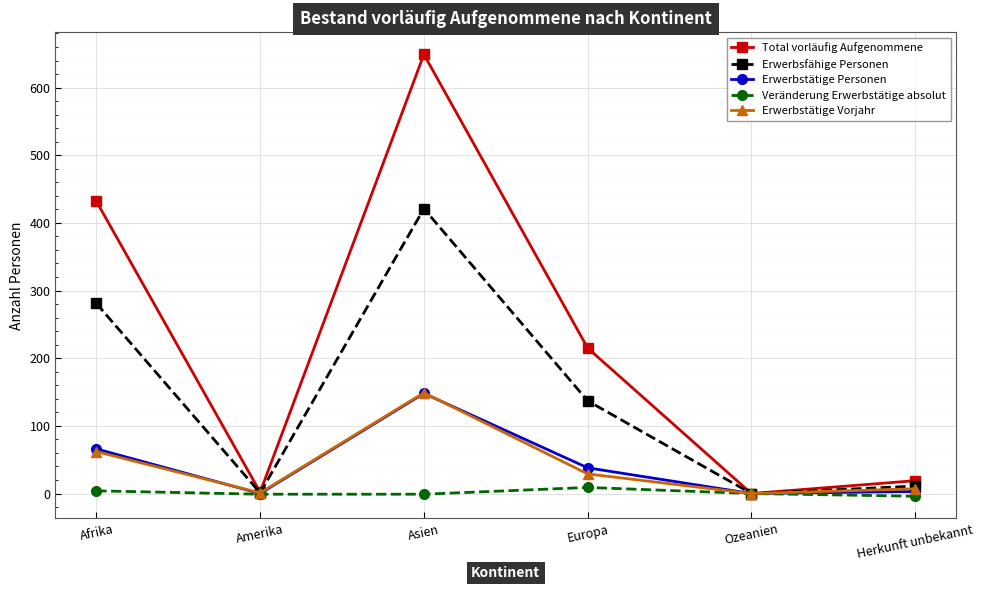

How many categories are shown in the chart?

6